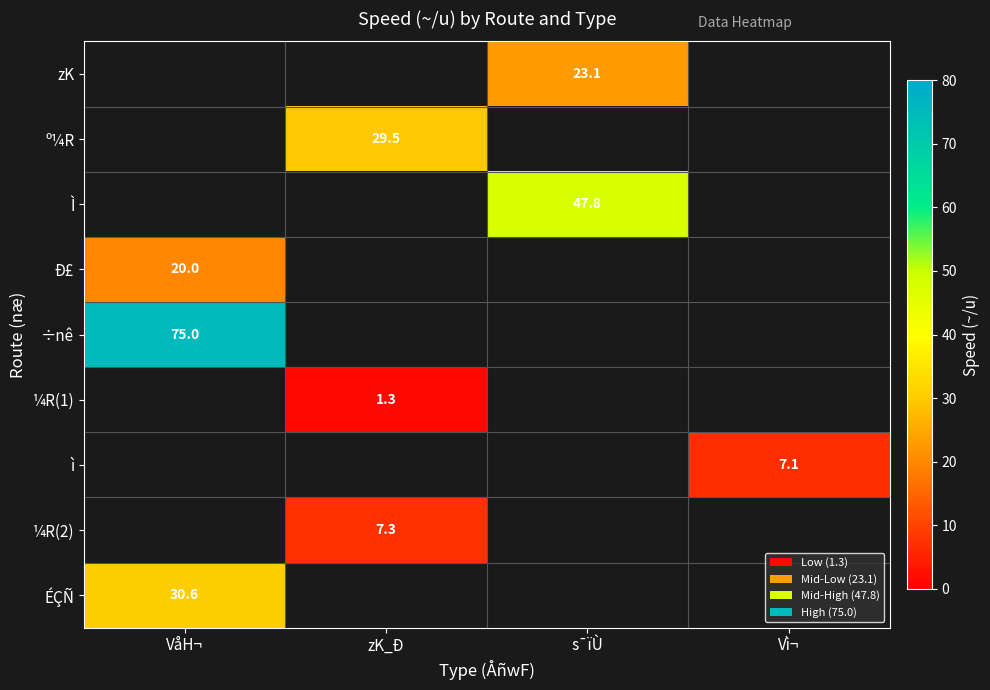

Which has a higher value, Vì¬ or VåH¬?

VåH¬